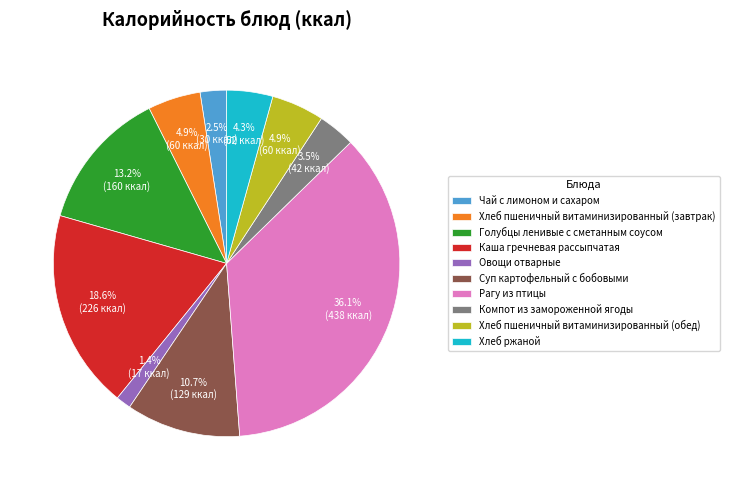

What portion of the pie excludes Суп картофельный с бобовыми?

89.3%